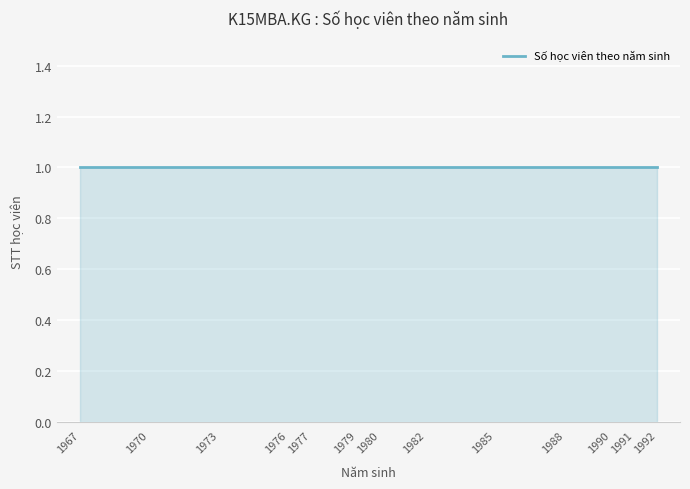

True or false: the data shows 15 at 9.

False